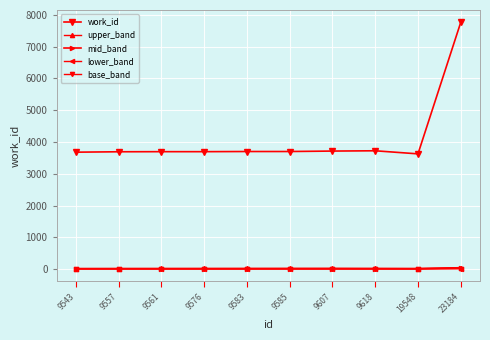

How many series are shown in this chart?

5